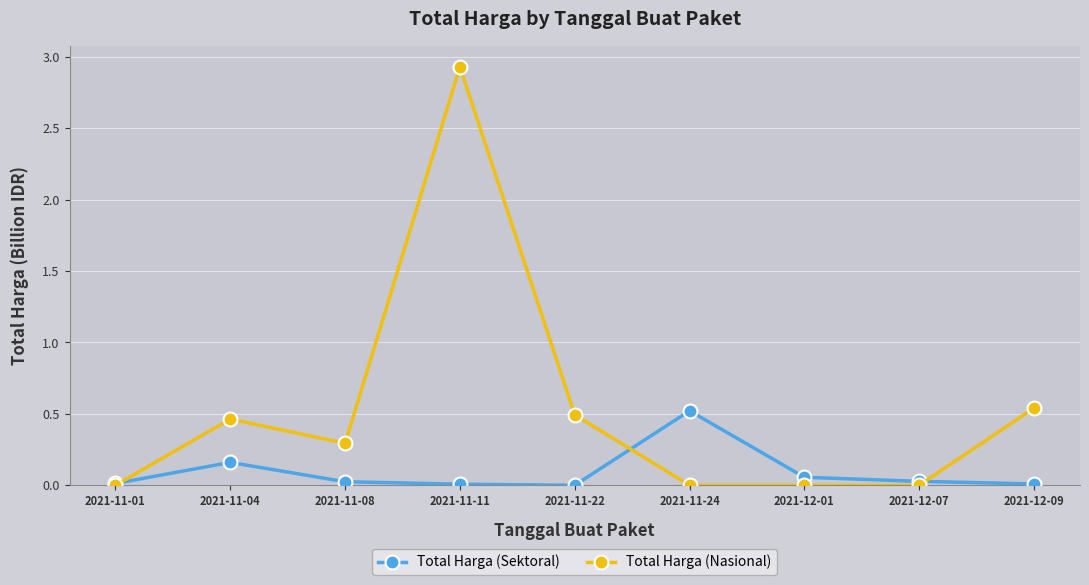

The value of Total Harga (Sektoral) at 2021-11-22 is 0.0. True or false?

True